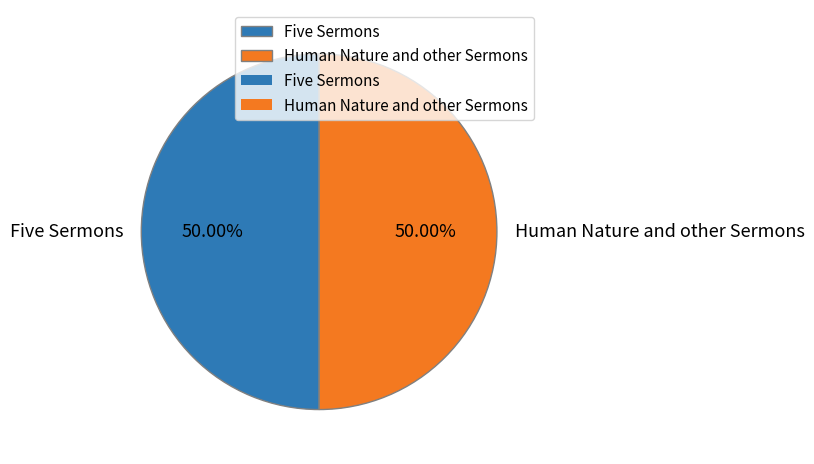

Approximately how many times larger is the value at Five Sermons compared to Human Nature and other Sermons?

1.0